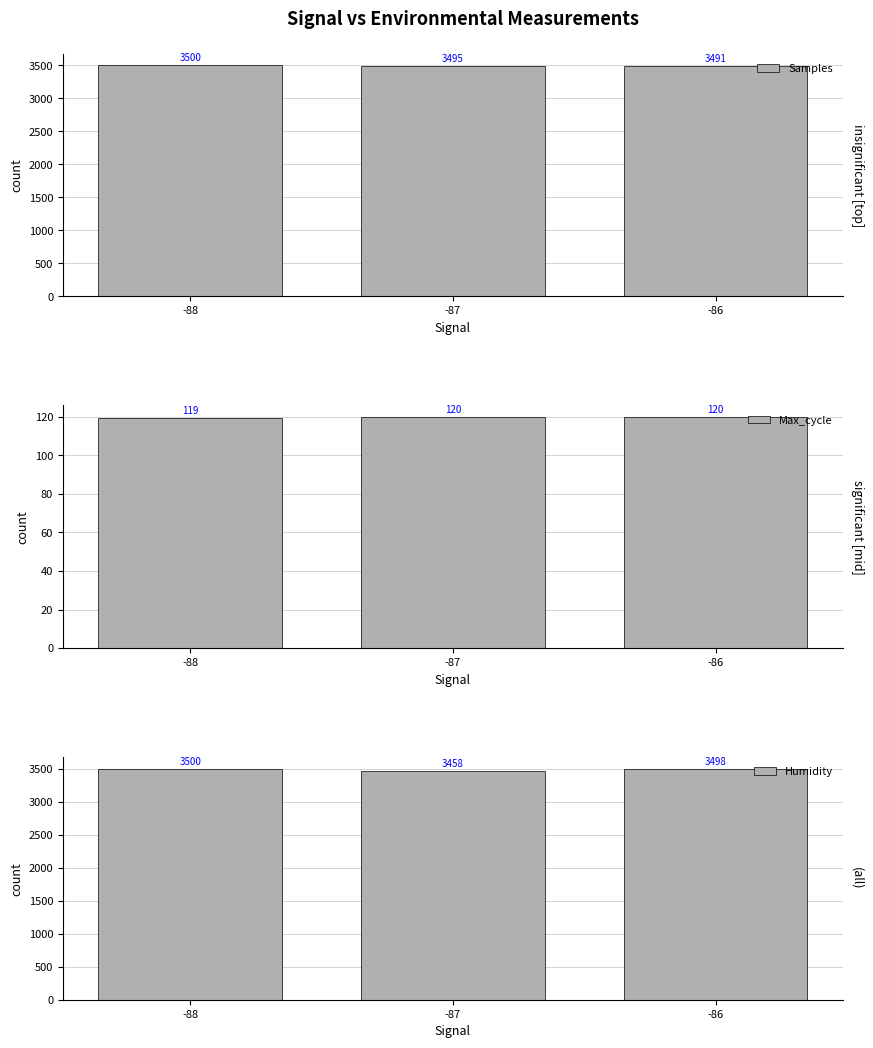

What are all the series names shown in the legend?

Samples, Max_cycle, Humidity